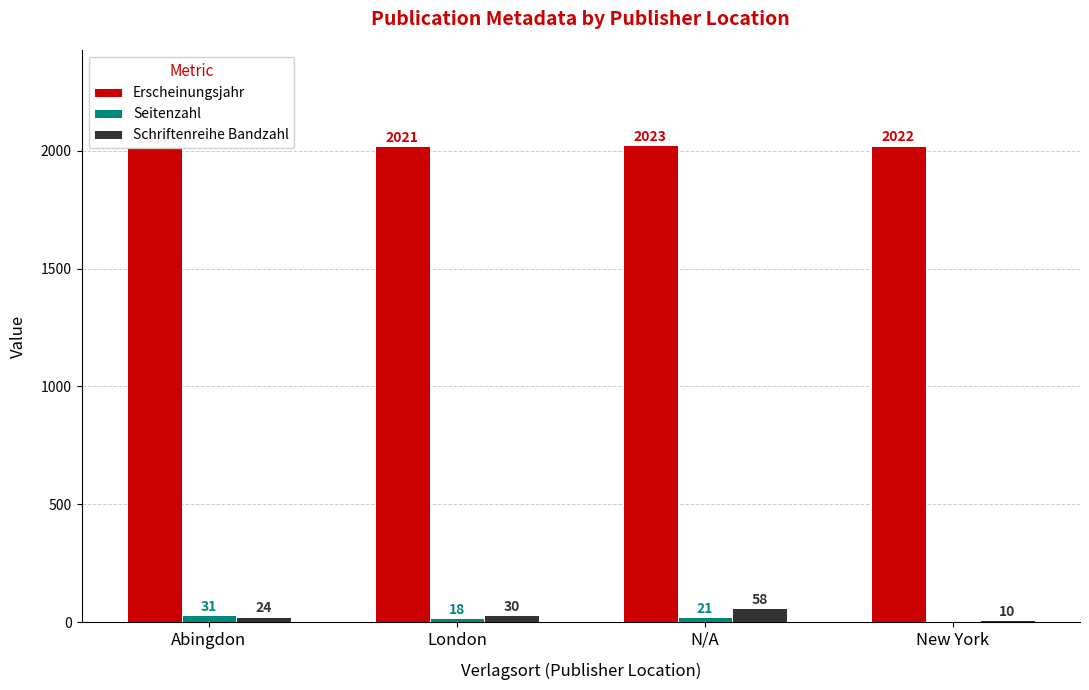

How many bars are there in each group?

3